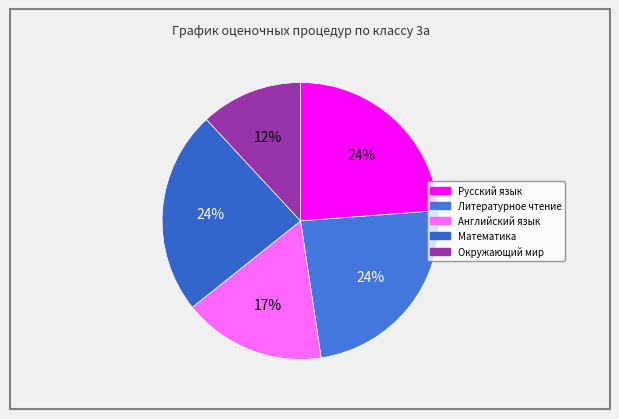

Count the number of slices in the pie.

5